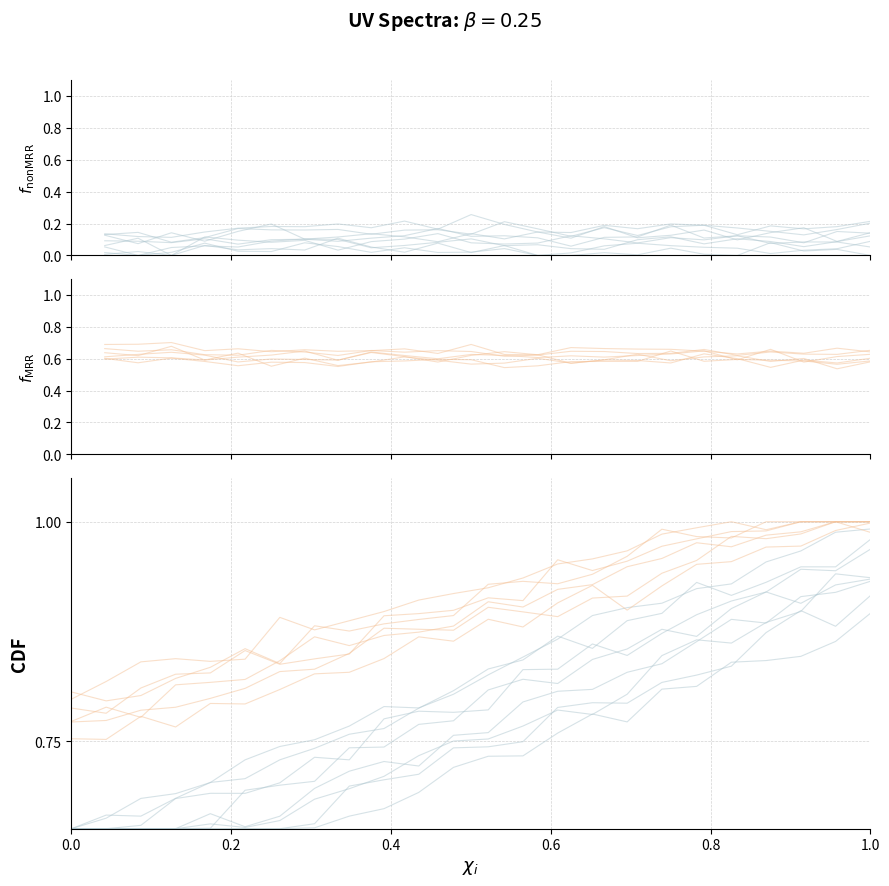

Which category has the lowest value across all series?

0.2